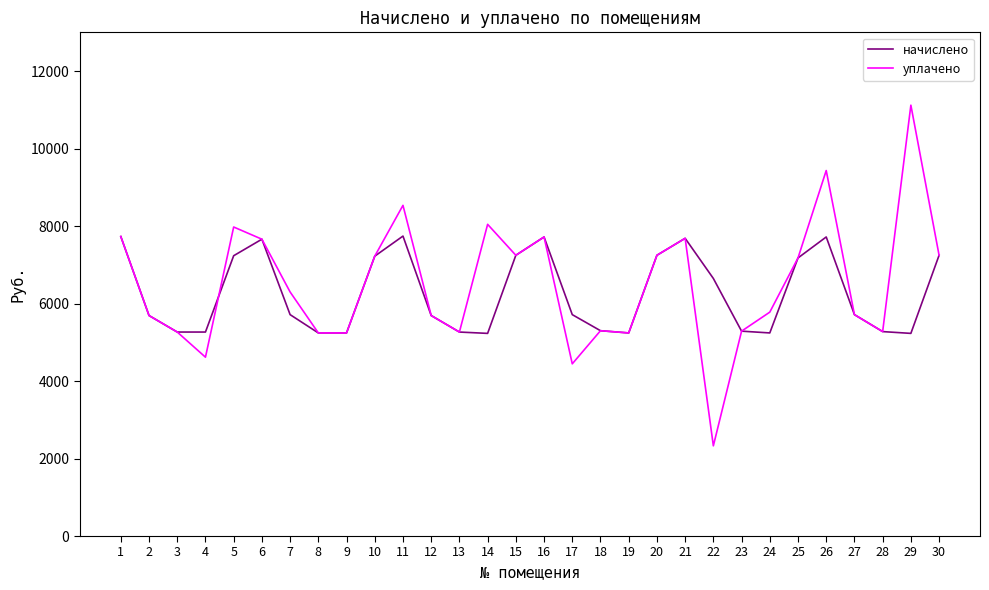

What are all the series names shown in the legend?

начислено, уплачено